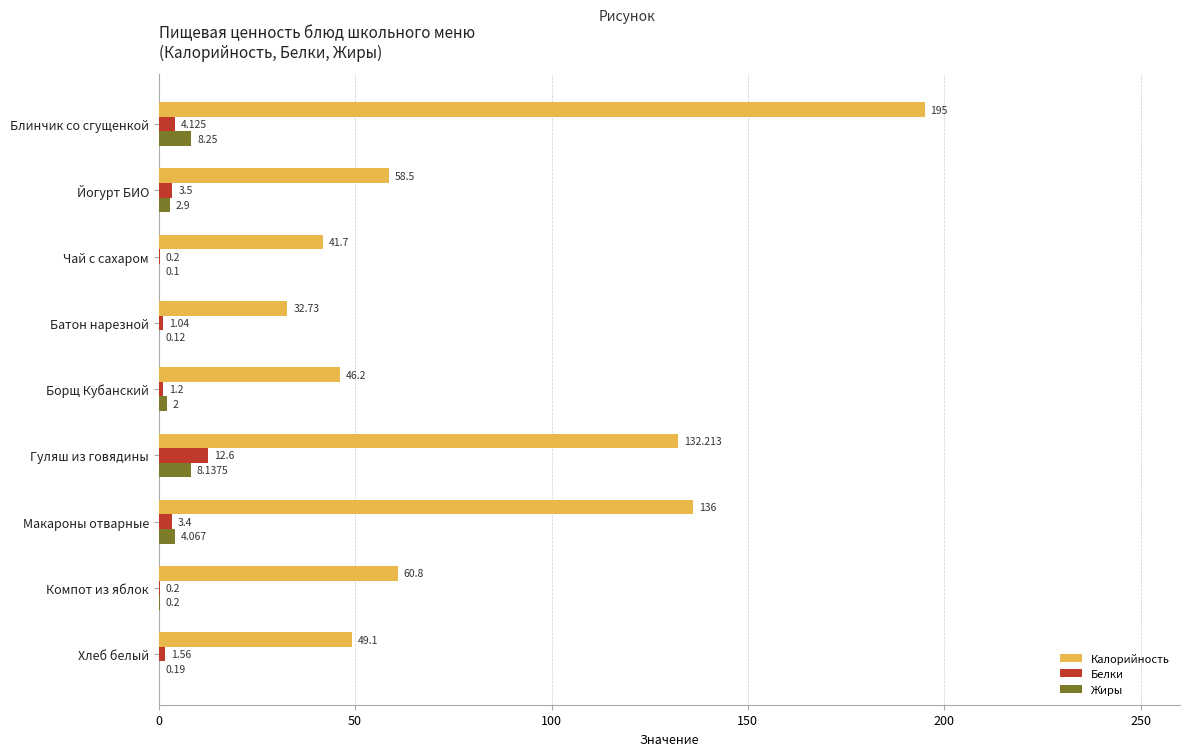

Which series changed the most between Йогурт БИО and Гуляш из говядины?

Калорийность